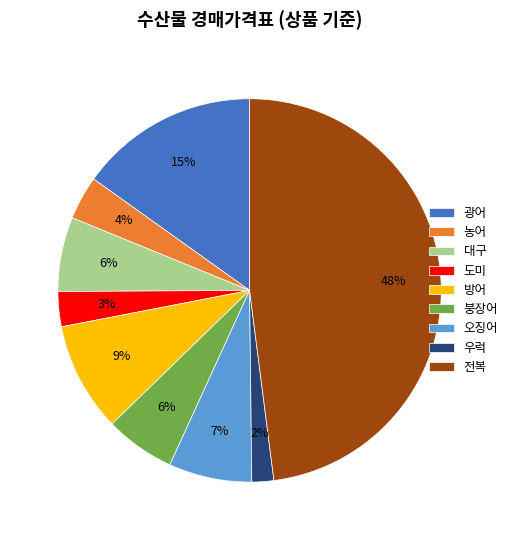

To the nearest percent, what is the average slice percentage?

11%